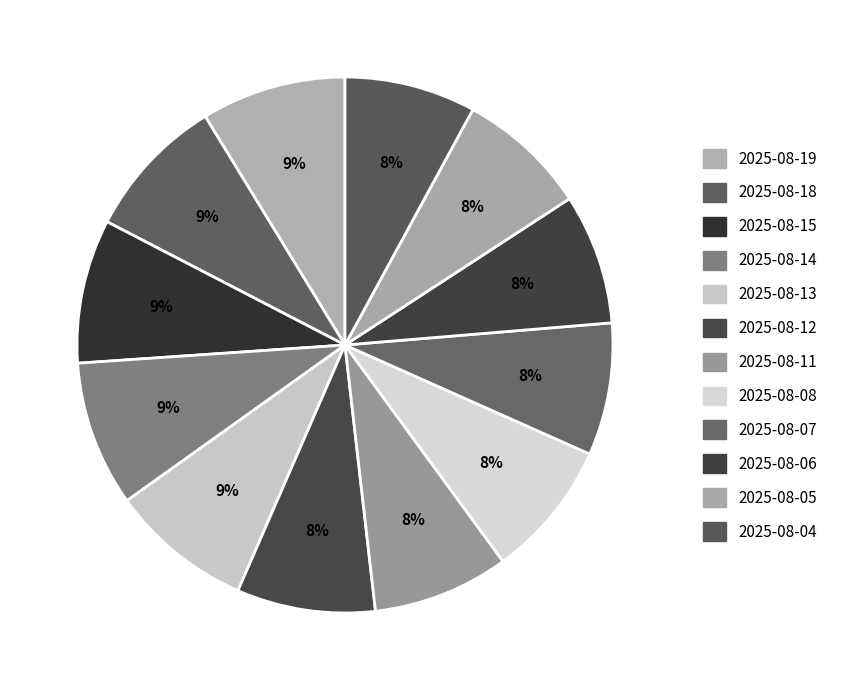

Rank the categories by value from highest to lowest.

2025-08-14, 2025-08-19, 2025-08-15, 2025-08-18, 2025-08-13, 2025-08-12, 2025-08-08, 2025-08-11, 2025-08-07, 2025-08-04, 2025-08-05, 2025-08-06